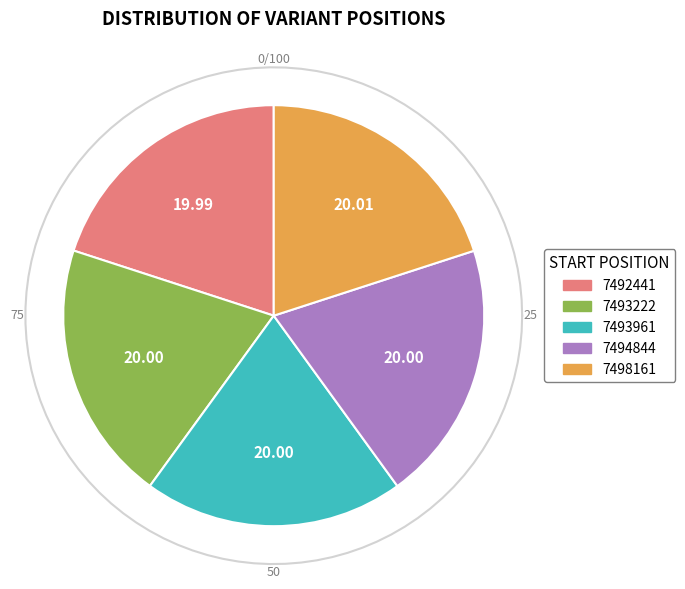

How much of the chart is everything except 7493961?

80.0%